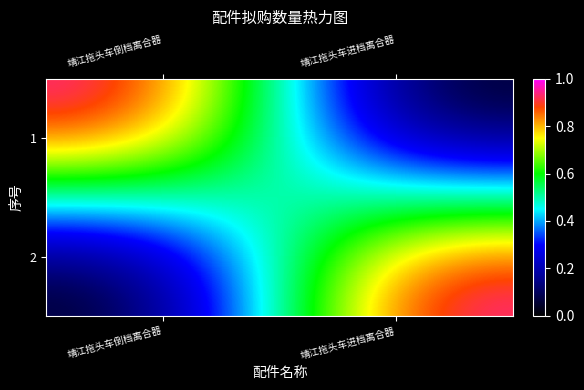

Reading left to right, what are all the values shown in this chart?

1: 靖江拖头车倒档离合器=1	靖江拖头车进档离合器=0
2: 靖江拖头车倒档离合器=0	靖江拖头车进档离合器=1